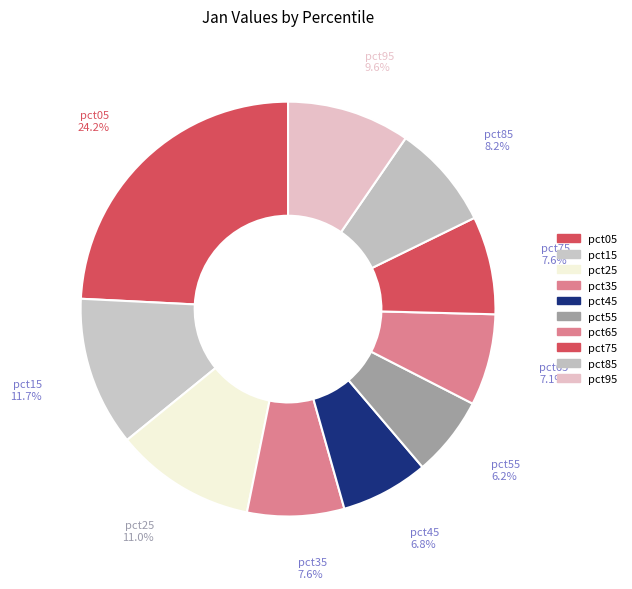

True or false: pct55 accounts for 12% of the total.

False